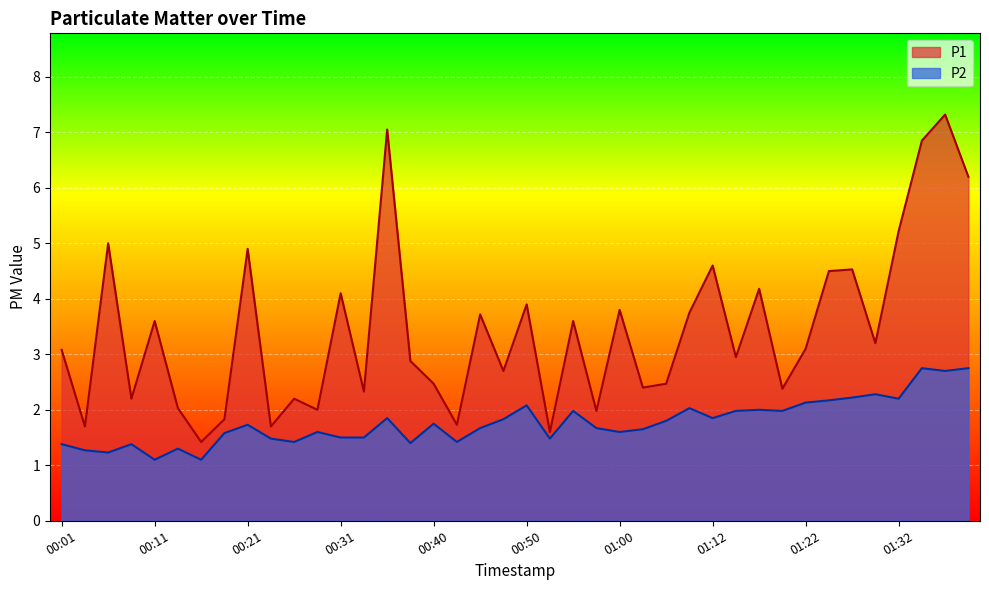

What position from the right is 01:20?

9